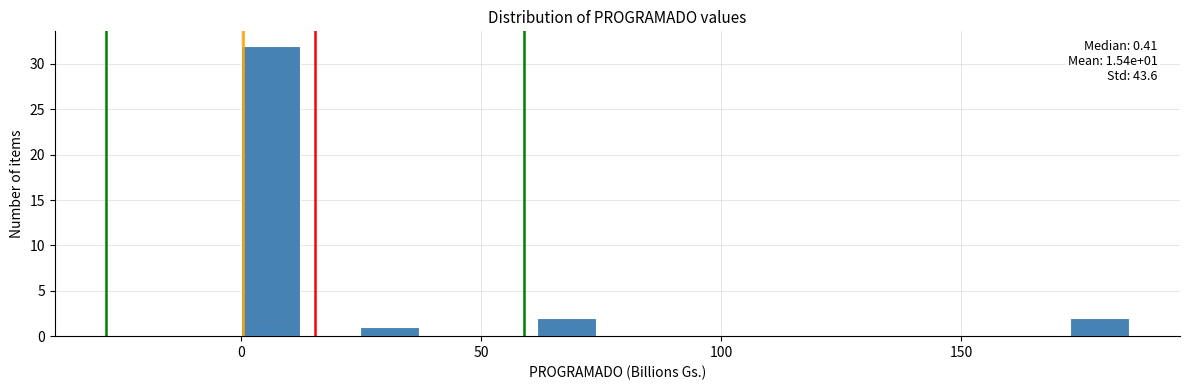

Around what value on the x-axis is the tallest bar? Give the approximate position of its centre, as read against the axis.

5